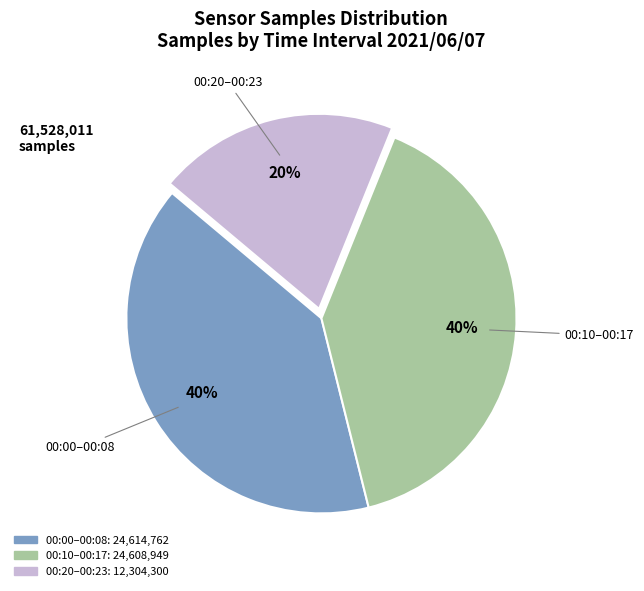

Is there a majority slice in this chart?

No